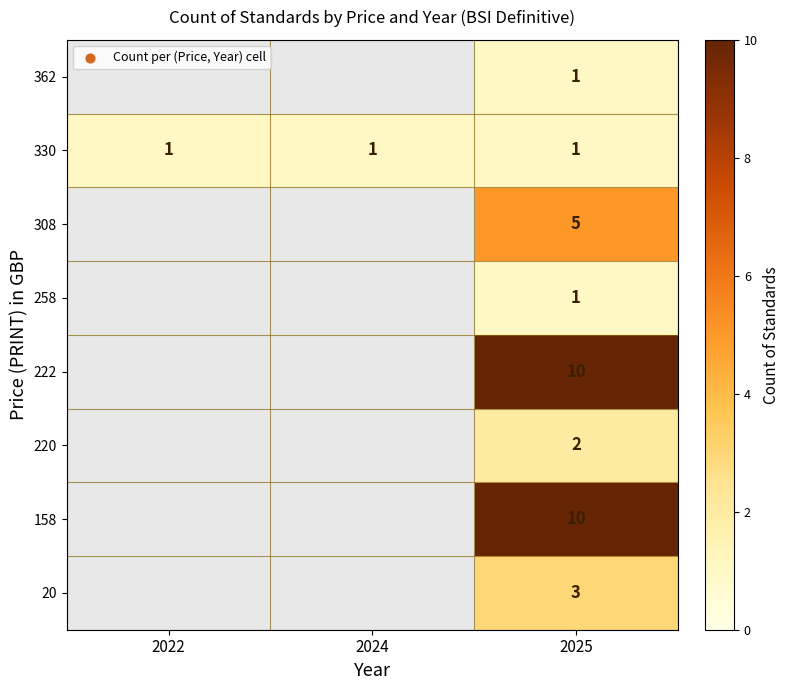

What is the total value across all series at 2025?

33